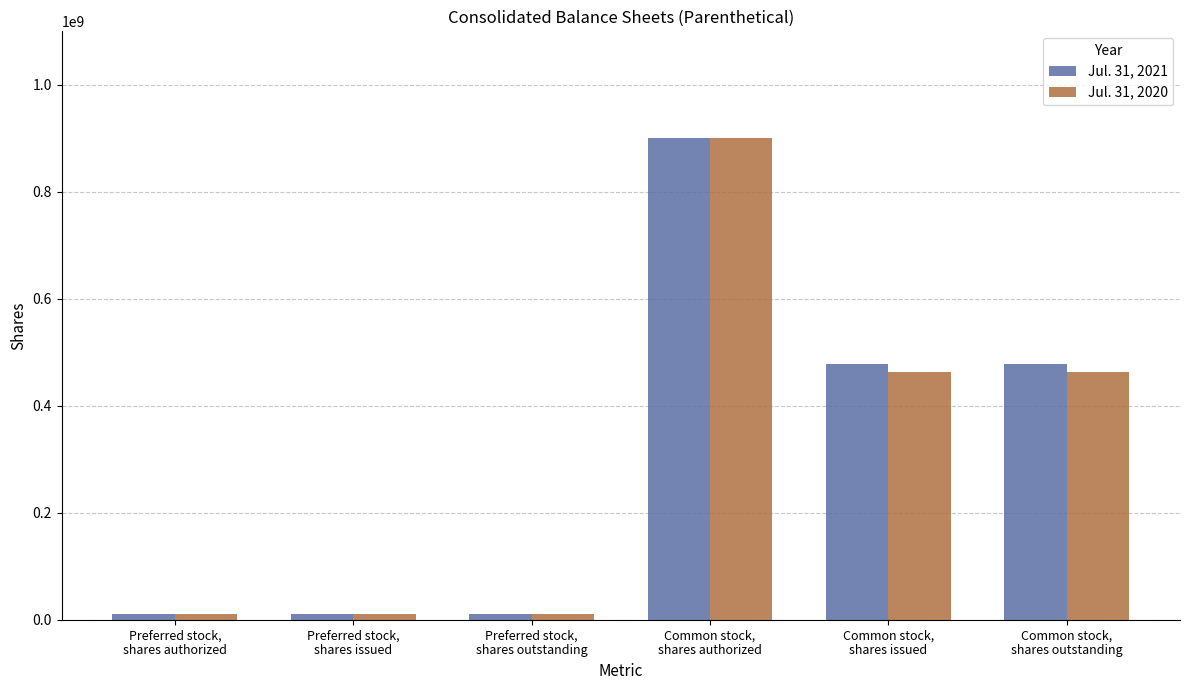

How many bars are there in total?

12